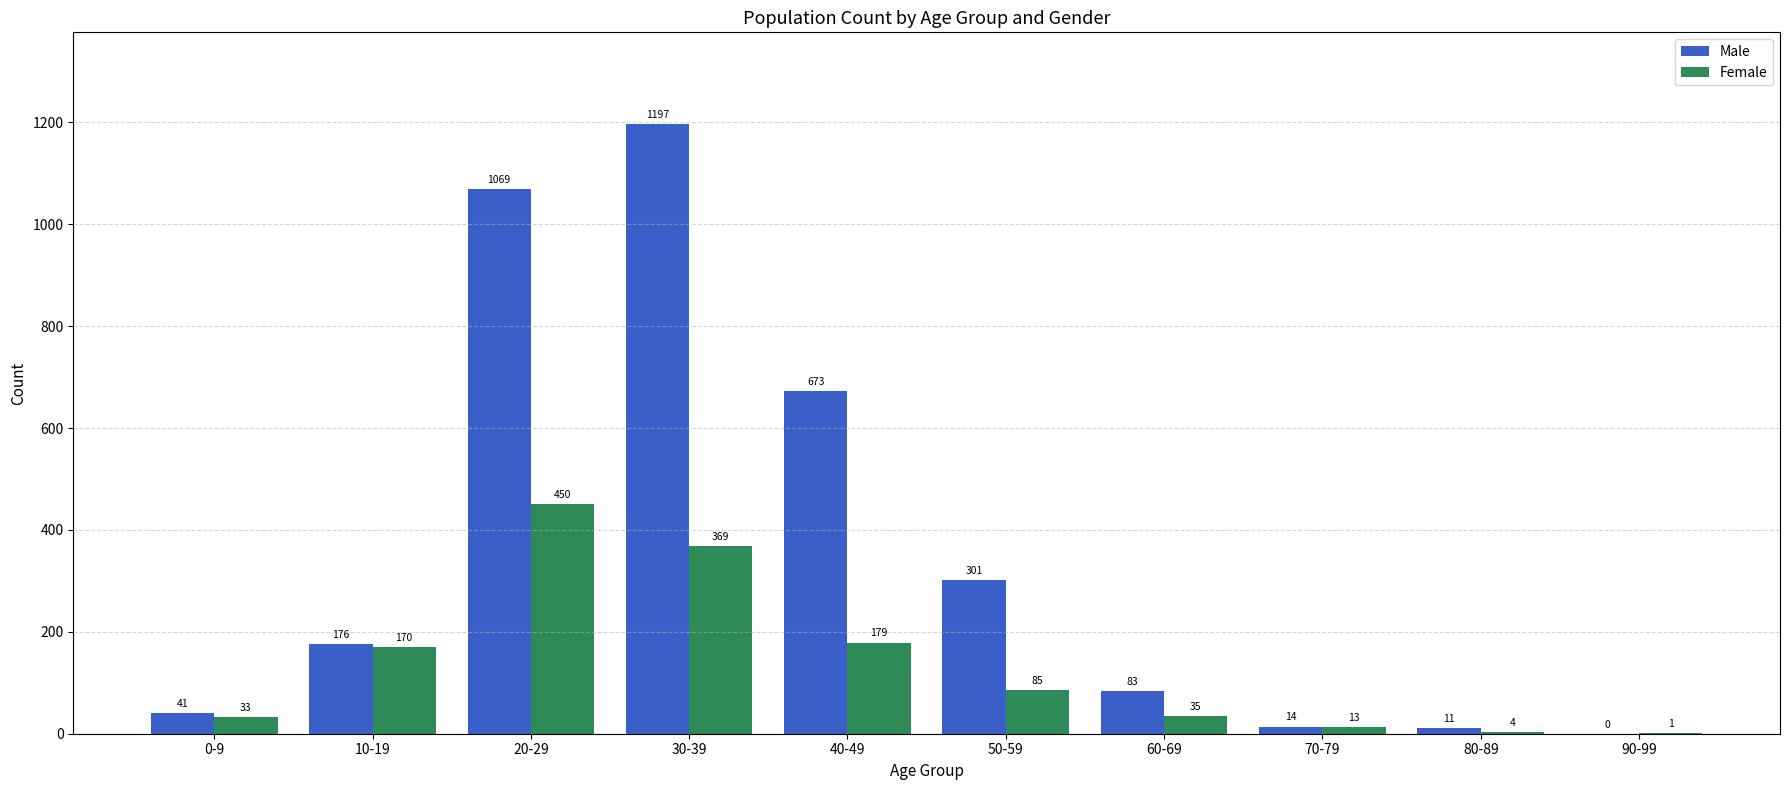

Does the chart contain stacked bars?

No